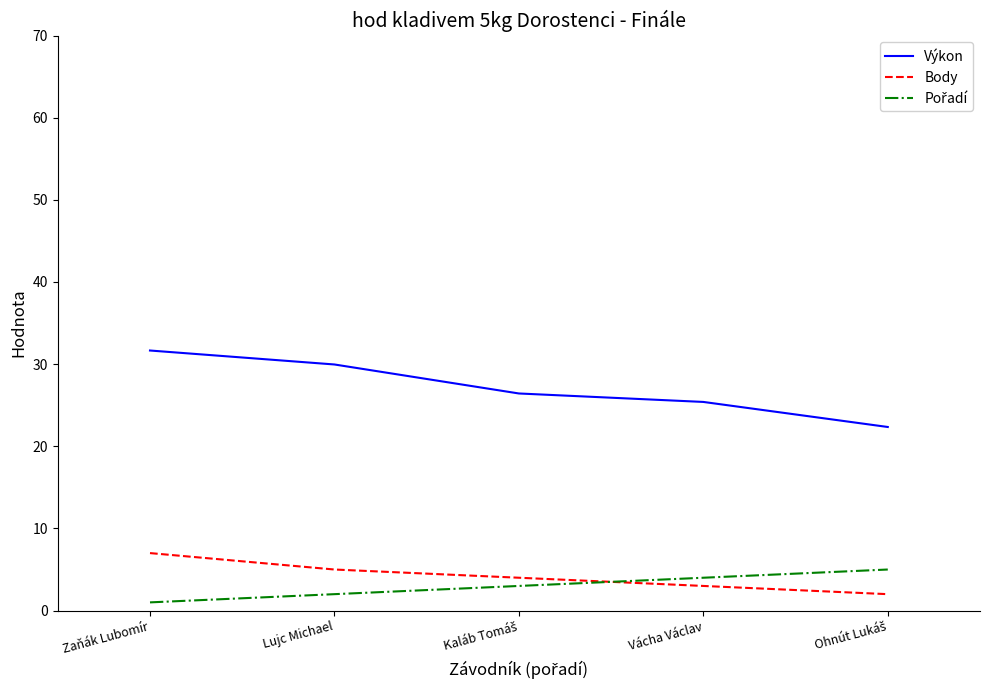

What is the difference between the maximum and minimum values in the Výkon series?

9.3